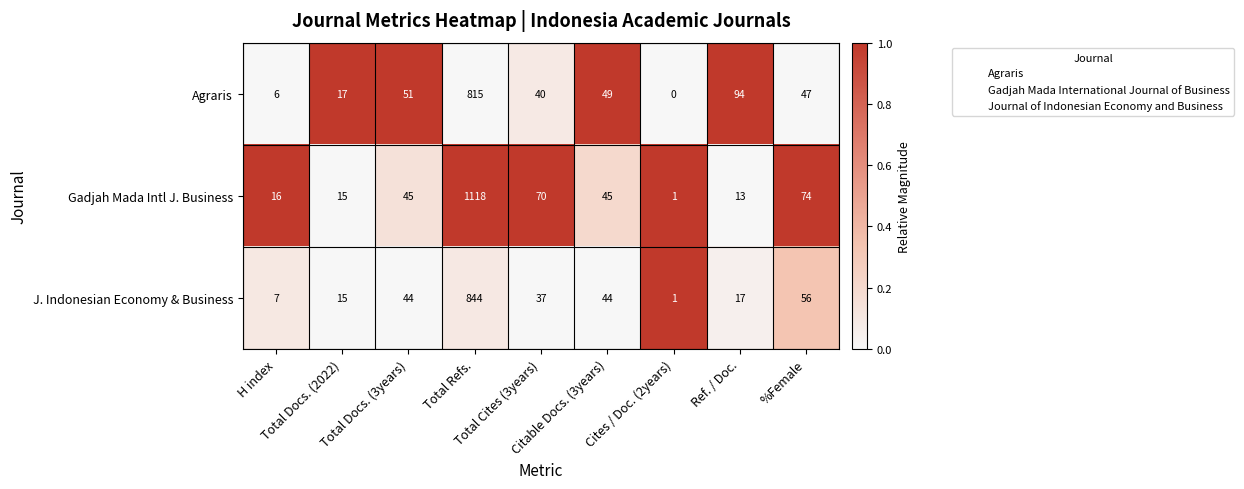

Which series has the largest total across all categories?

Gadjah Mada Intl J. Business